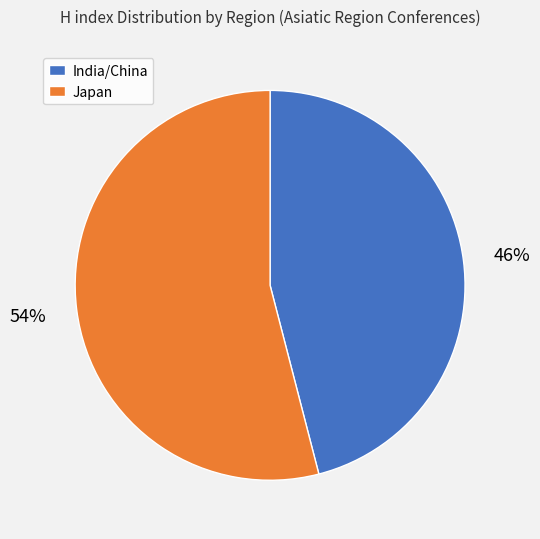

Is there a majority slice in this chart?

Yes